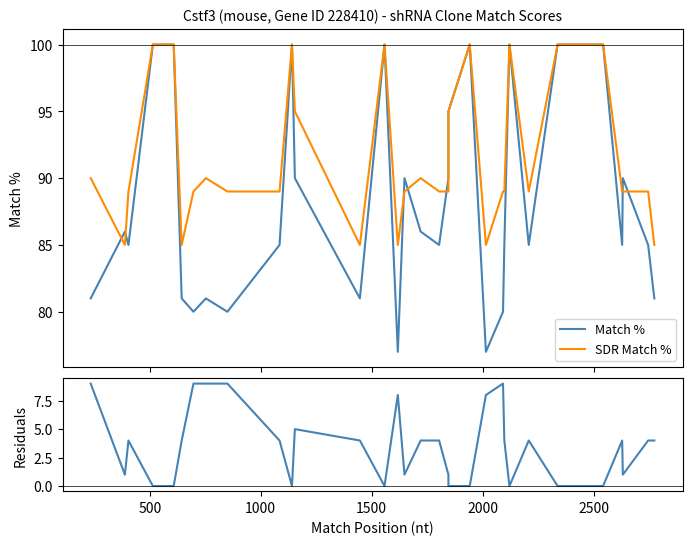

True or false: Match % and |Match% - SDR Match%| cross at least once.

False